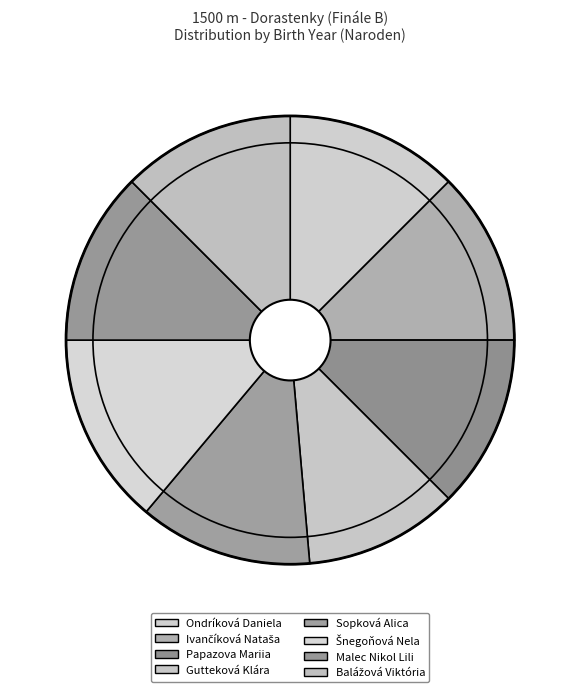

To the nearest percent, what is the average slice percentage?

12%